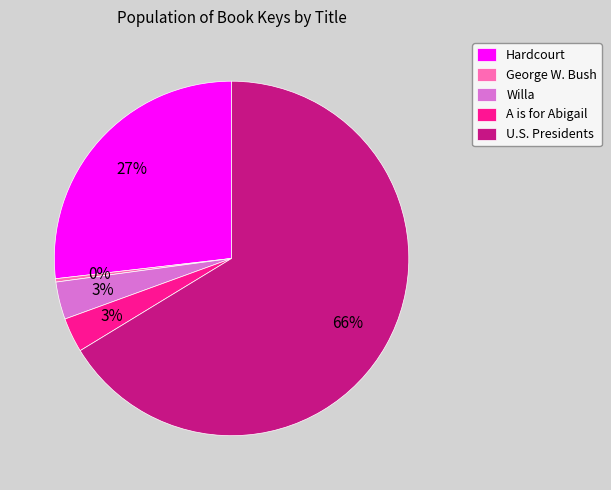

To the nearest percent, what portion does Hardcourt represent?

27%